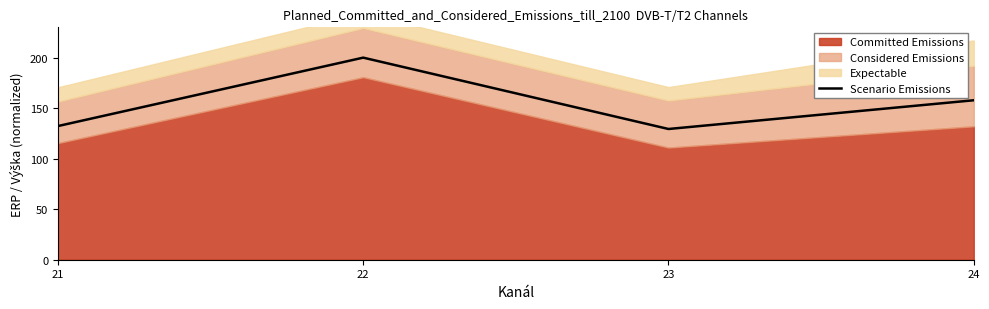

What is the maximum value shown in the chart?

200.0